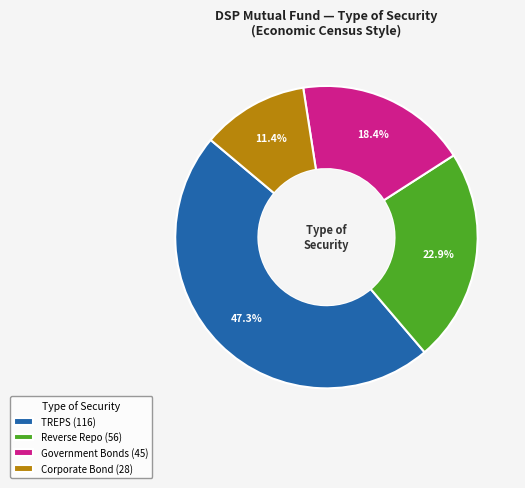

To the nearest percent, what is the average slice percentage?

25%